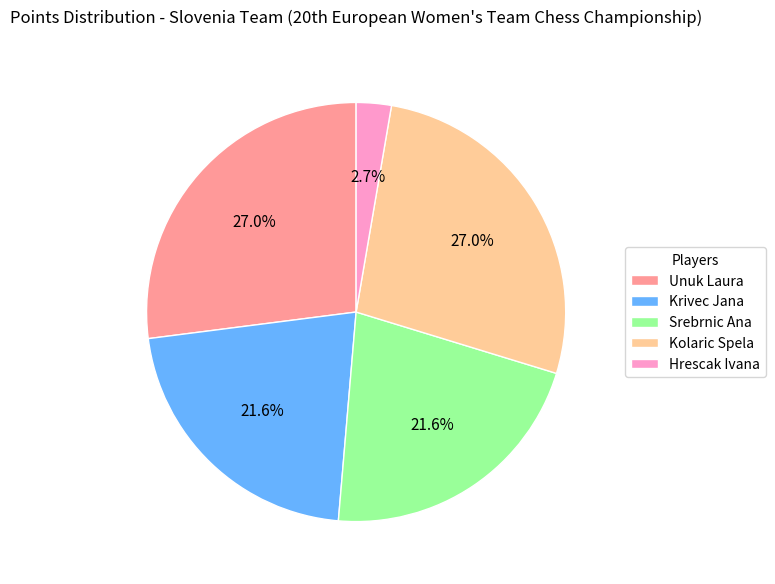

How many slices are in this pie chart?

5